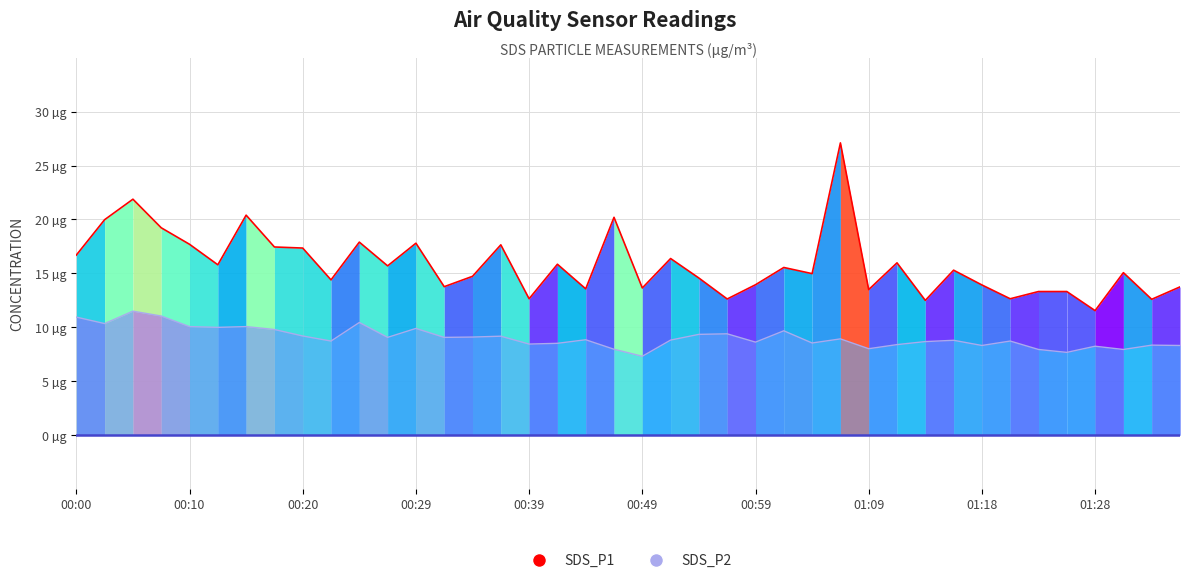

Reading right to left, list all the values displayed in this chart.

SDS_P1: 13.8	12.6	15.1	11.6	13.3	13.3	12.7	13.9	15.3	12.5	16.0	13.5	27.1	15.0	15.6	13.9	12.6	14.6	16.4	13.7	20.2	13.6	15.8	12.7	17.6	14.7	13.8	17.8	15.7	17.9	14.4	17.4	17.4	20.4	15.8	17.7	19.2	21.9	20.0	16.7
SDS_P2: 8.3	8.3	8.0	8.2	7.7	8.0	8.7	8.3	8.8	8.7	8.4	8.0	8.9	8.6	9.7	8.6	9.4	9.3	8.8	7.3	8.0	8.8	8.5	8.4	9.2	9.1	9.1	9.9	9.1	10.4	8.7	9.2	9.8	10.1	10.0	10.1	11.1	11.5	10.3	10.9